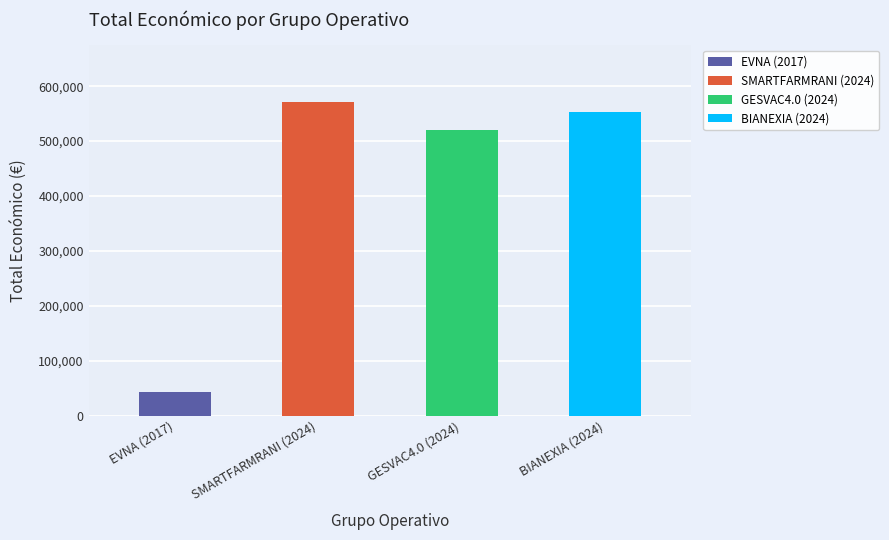

At which category does the chart reach its minimum across all series?

EVNA (2017)